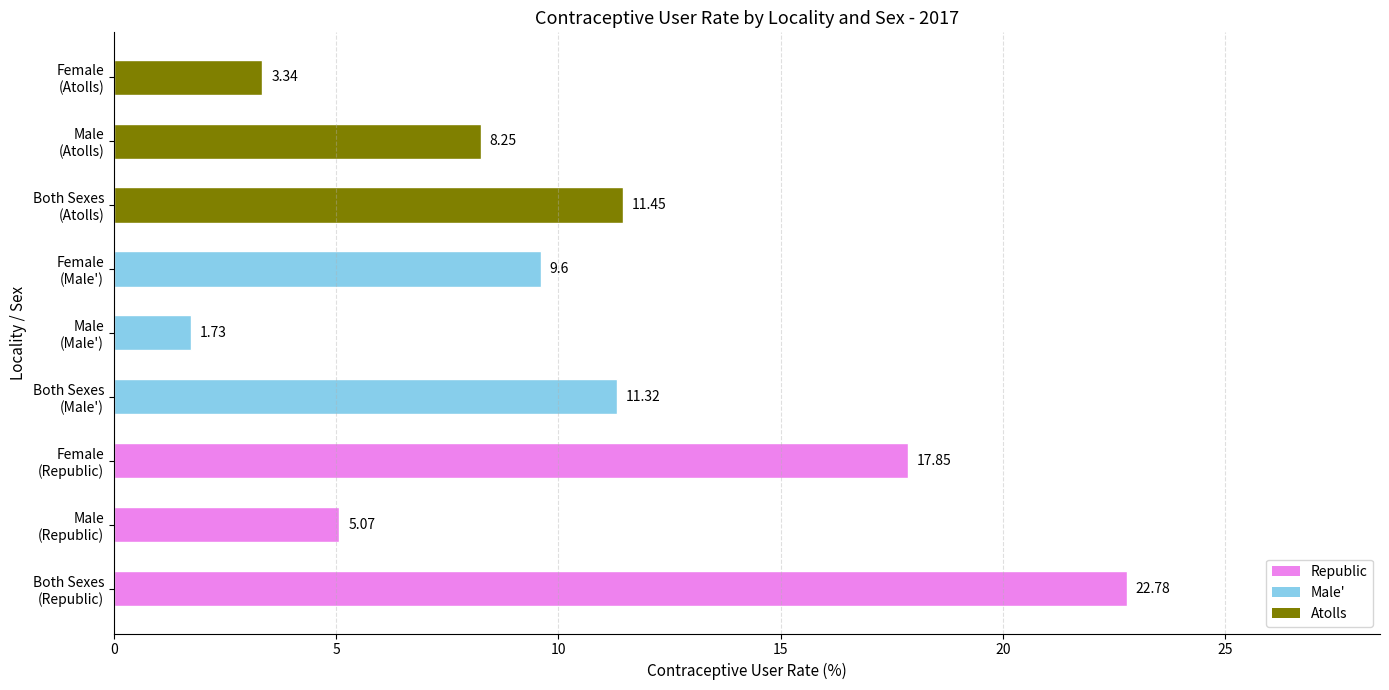

Rank the categories by value from highest to lowest.

Both Sexes
(Republic), Female
(Republic), Both Sexes
(Atolls), Both Sexes
(Male'), Female
(Male'), Male
(Atolls), Male
(Republic), Female
(Atolls), Male
(Male')